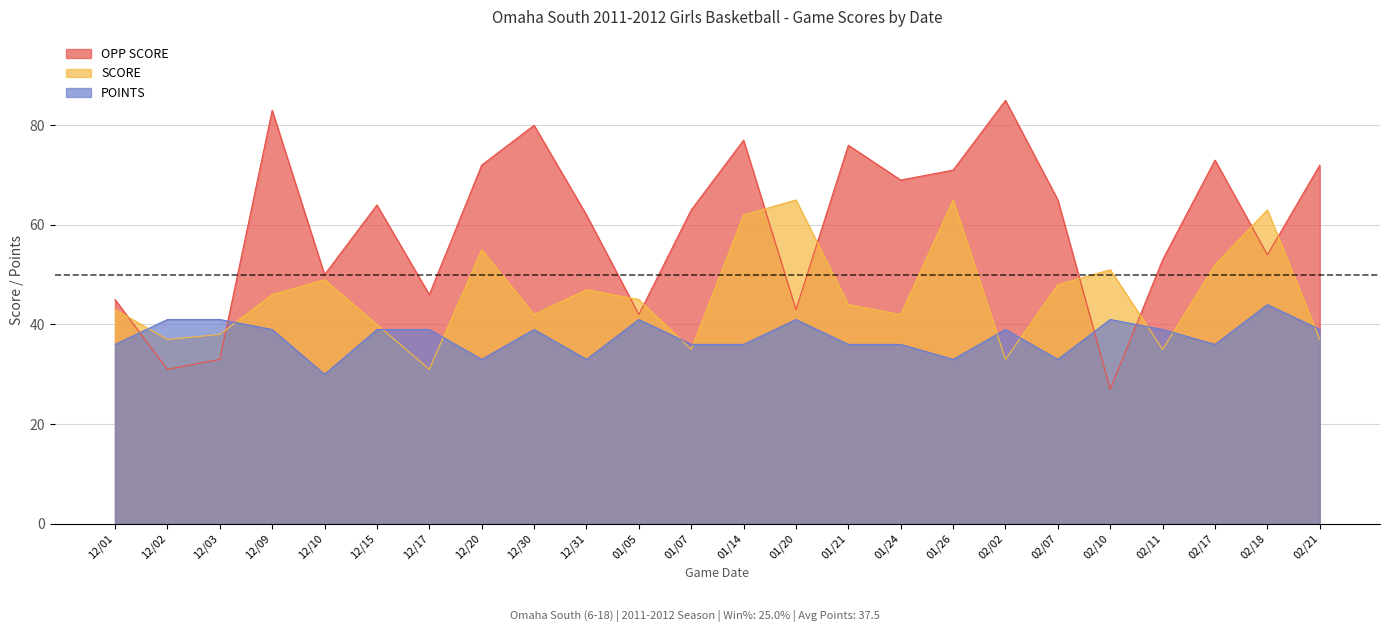

What is the difference between the SCORE values at 12/09 and 01/24?

4